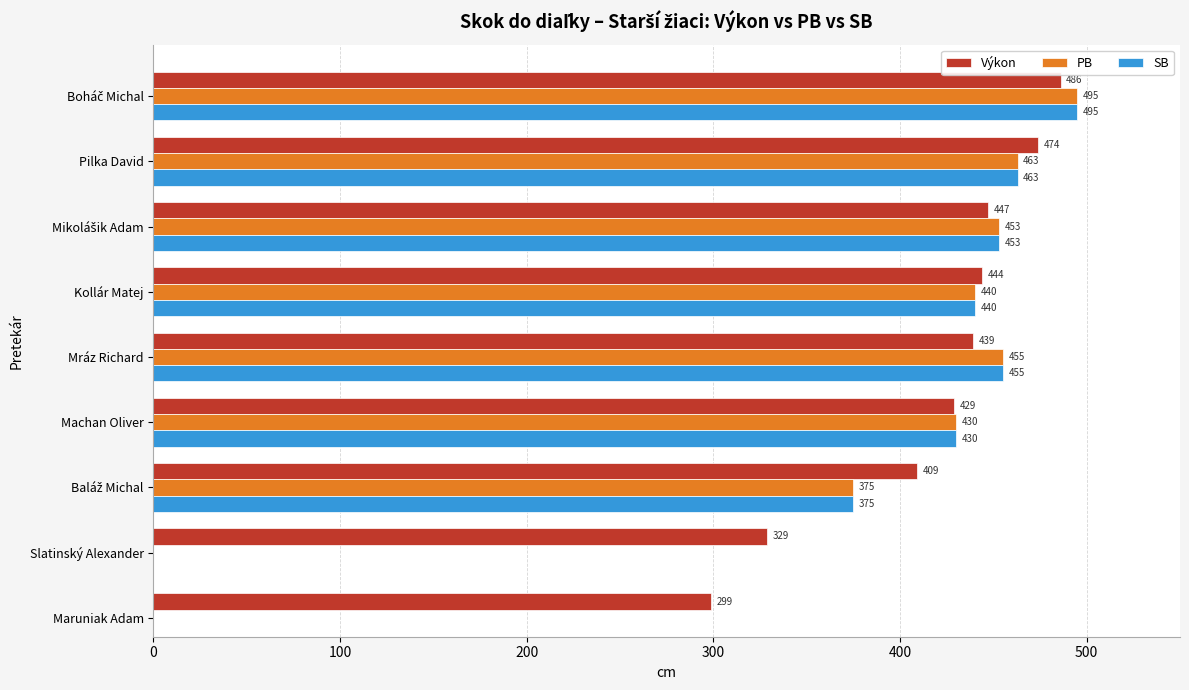

At how many categories does at least one series exceed 460?

2